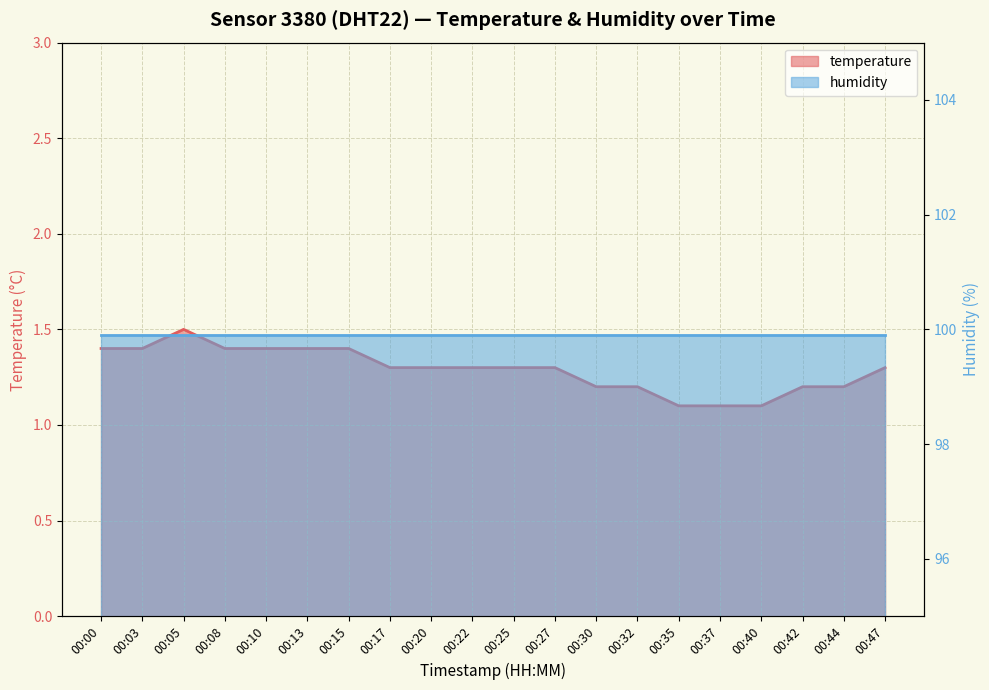

Rank the categories by value from highest to lowest.

00:05, 00:00, 00:03, 00:08, 00:10, 00:13, 00:15, 00:17, 00:20, 00:22, 00:25, 00:27, 00:47, 00:30, 00:32, 00:42, 00:44, 00:35, 00:37, 00:40